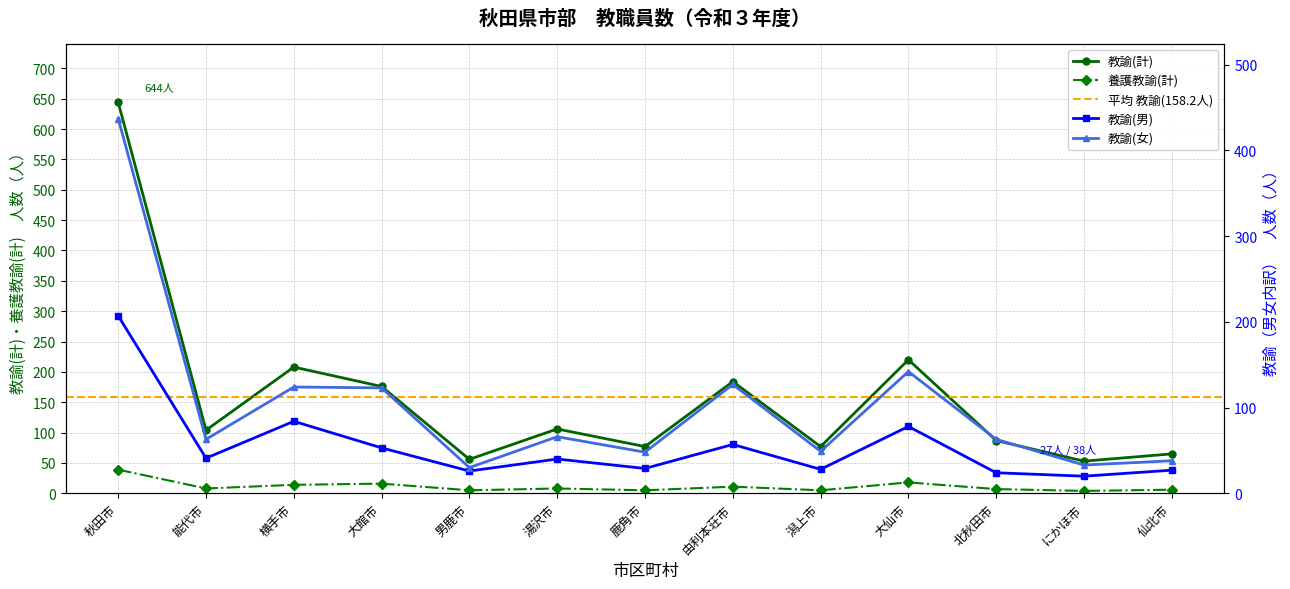

What is the label of the 8th point from the right?

湯沢市